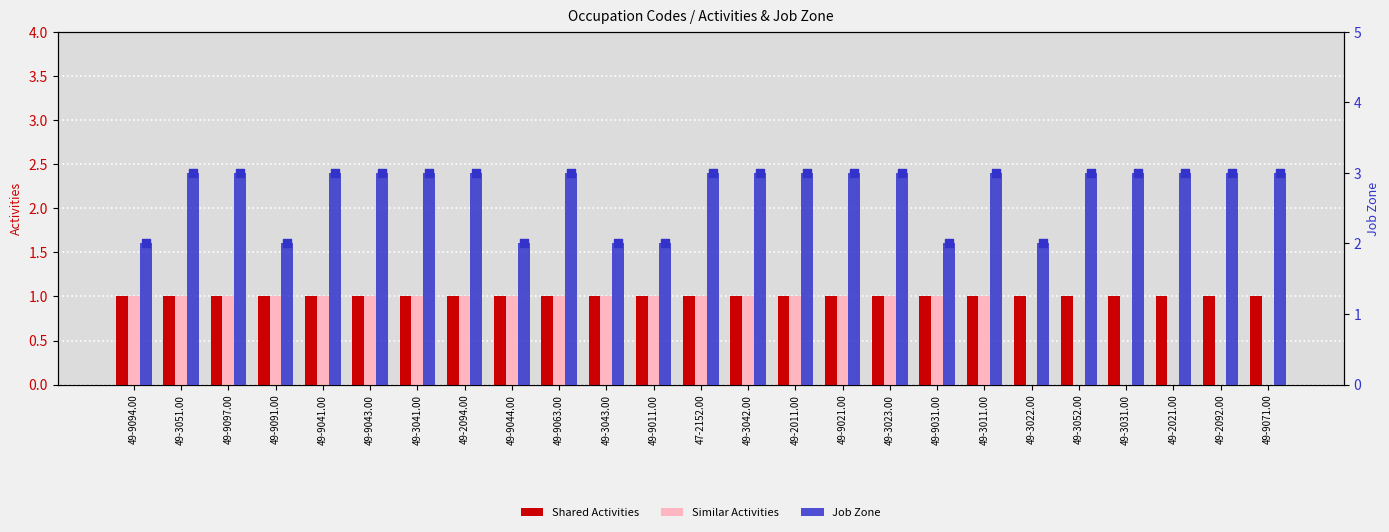

Which series reaches the minimum Y coordinate?

Similar Activities